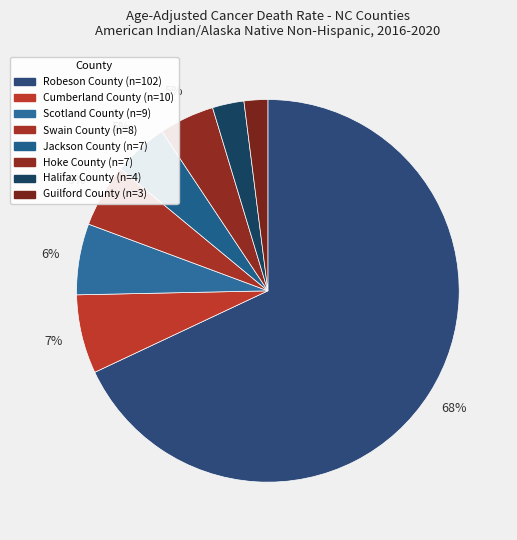

Does Robeson County account for over 50% of the chart?

Yes